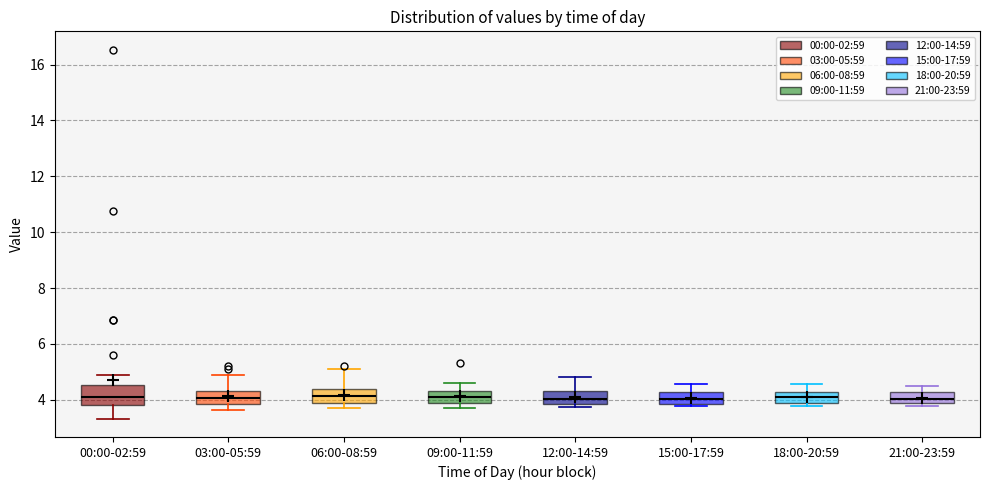

Reading left to right, read every box against the y-axis: the position of its median line, the range the box covers, and the ends of its whiskers. The values are not printed on the chart, so give them approximately, as read against the axis.

00:00-02:59: median 4.2, box 3.8 to 4.6, whiskers 3.4 to 4.8
03:00-05:59: median 4.0, box 3.8 to 4.4, whiskers 3.6 to 4.8
06:00-08:59: median 4.2, box 4.0 to 4.4, whiskers 3.8 to 5.2
09:00-11:59: median 4.2, box 3.8 to 4.4, whiskers 3.8 (just below the box's lower edge) to 4.6
12:00-14:59: median 4.0, box 3.8 to 4.4, whiskers 3.8 (just below the box's lower edge) to 4.8
15:00-17:59: median 4.0, box 3.8 to 4.2, whiskers 3.8 (just below the box's lower edge) to 4.6
18:00-20:59: median 4.2 (inside the box), box 3.8 to 4.2, whiskers 3.8 (just below the box's lower edge) to 4.6
21:00-23:59: median 4.0, box 3.8 to 4.2, whiskers 3.8 (just below the box's lower edge) to 4.6